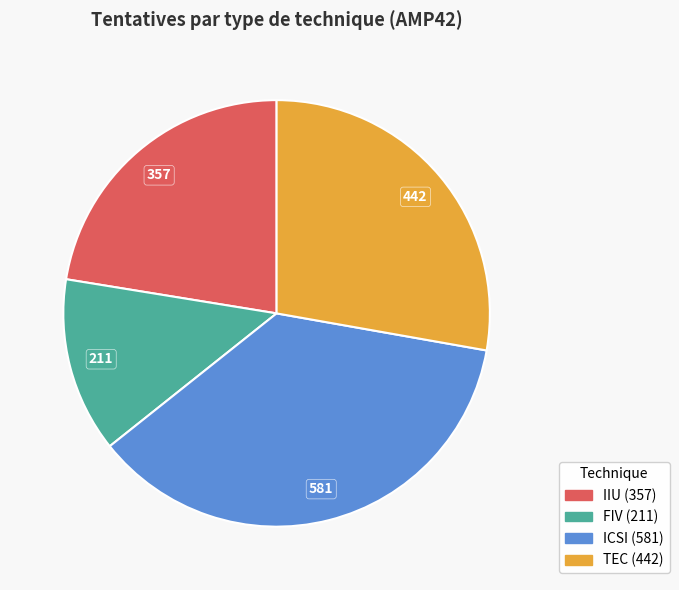

How many slices are in this pie chart?

4